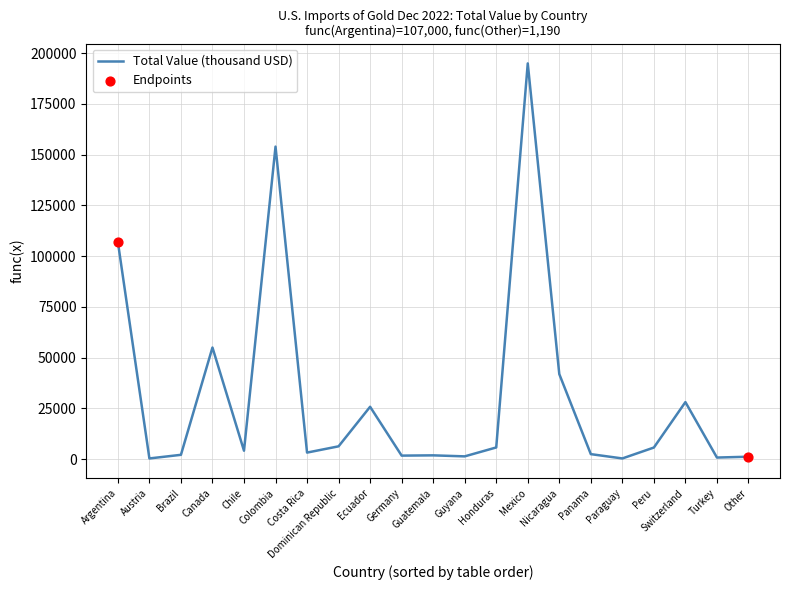

What is the ratio of the value at Other to the value at Paraguay?

3.6